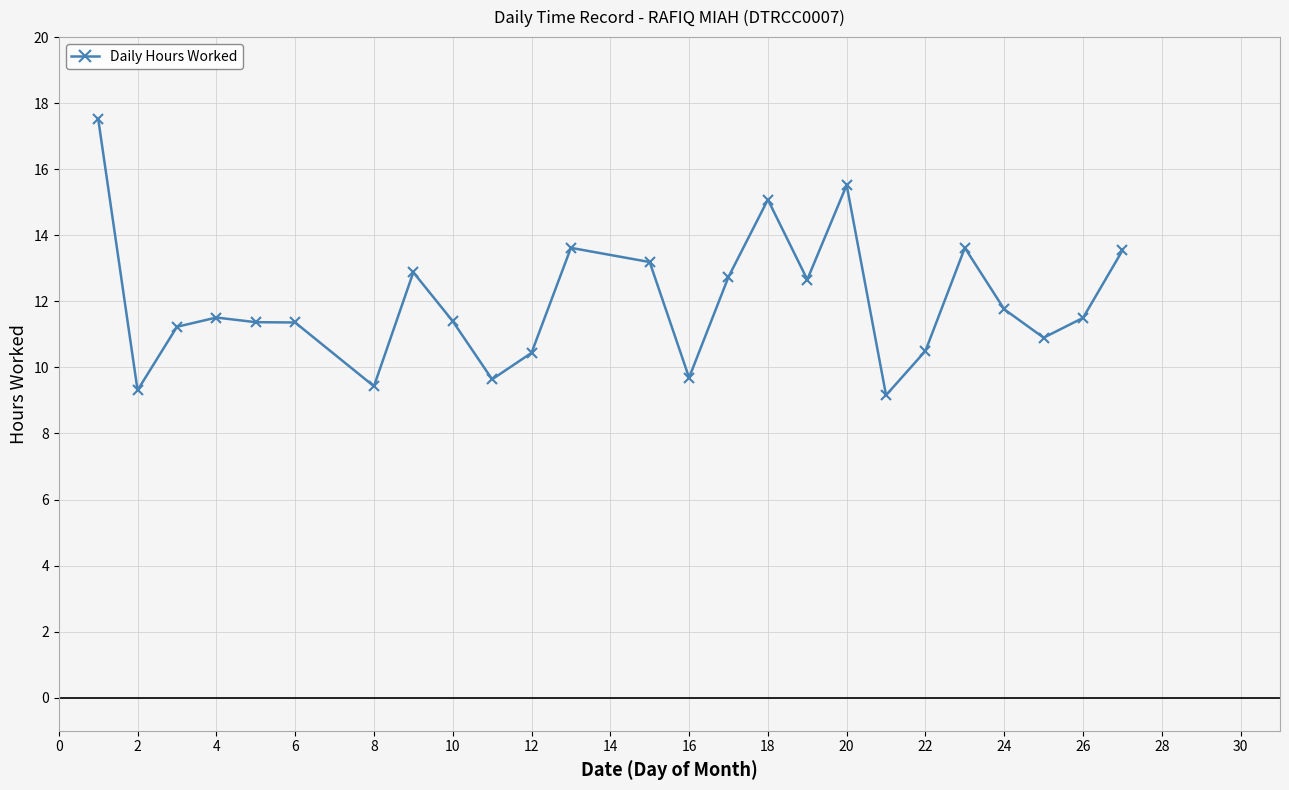

What is the minimum value shown in the chart?

9.2